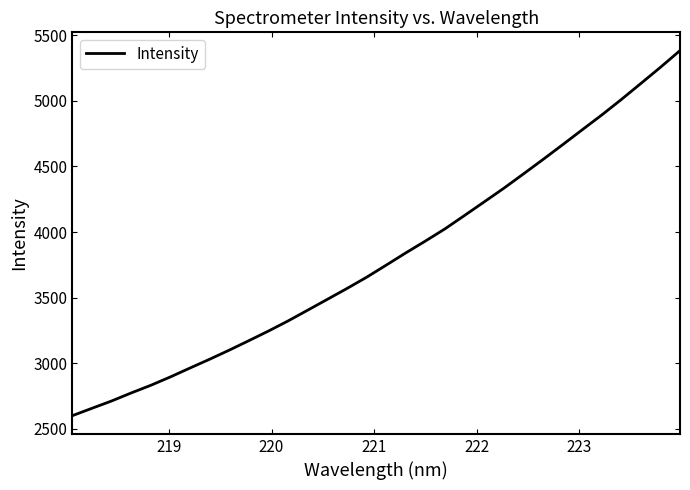

What is the difference between the maximum and minimum values?

2784.5